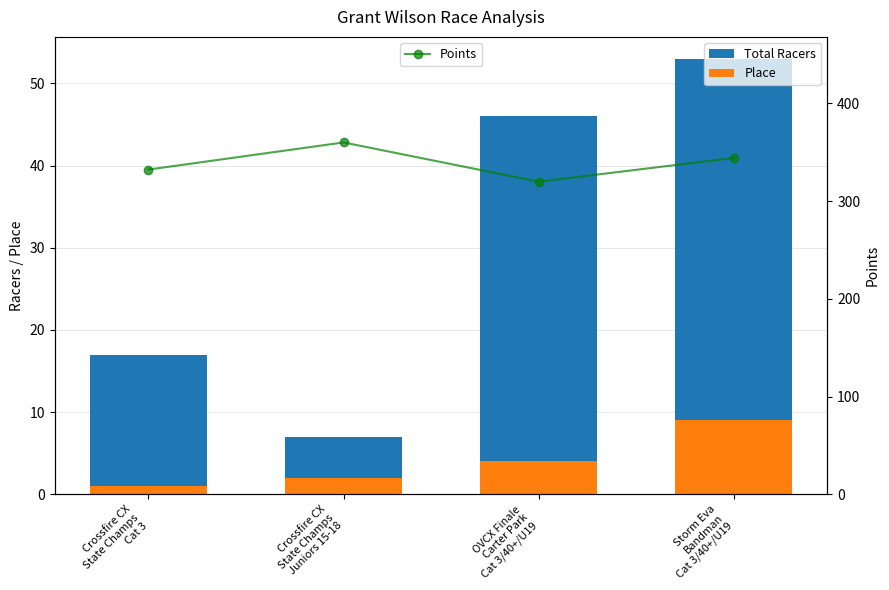

How many data points does each series have?

4